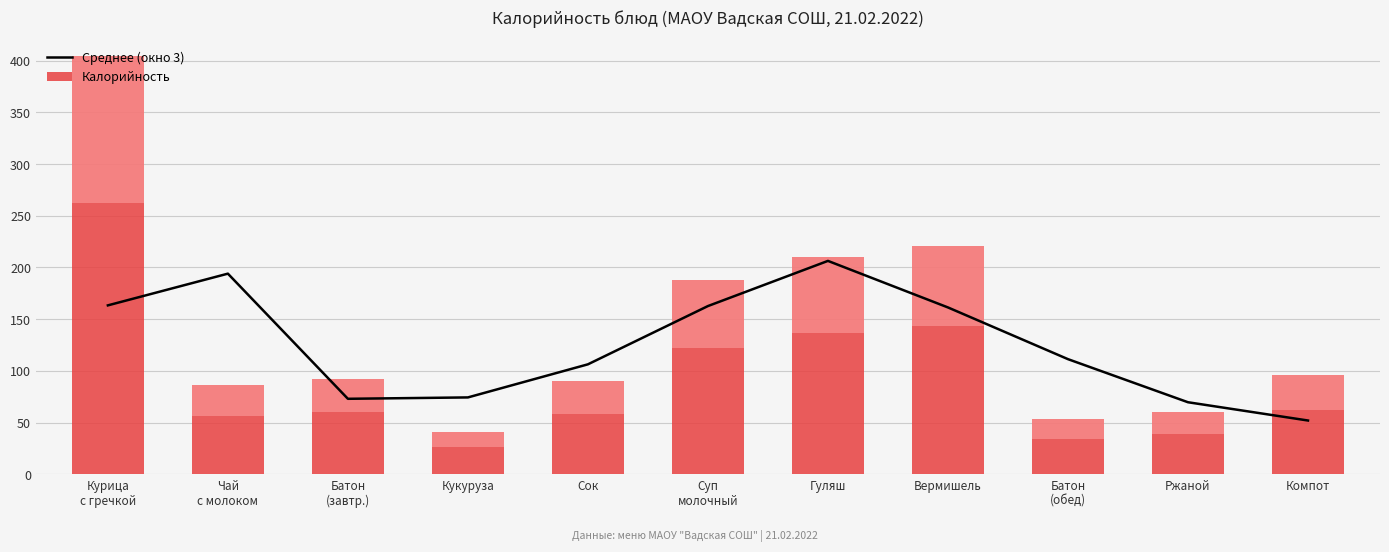

At which category does the chart reach its minimum across all series?

Кукуруза